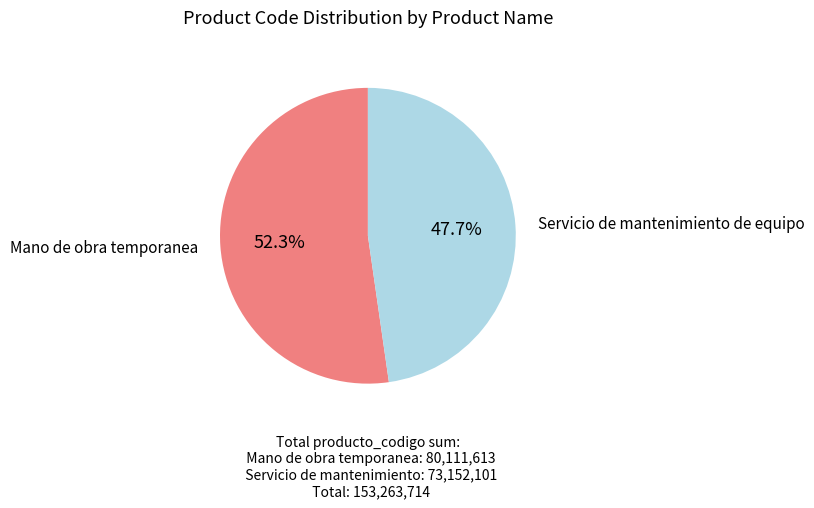

True or false: Servicio de mantenimiento de equipo accounts for 48% of the total.

True